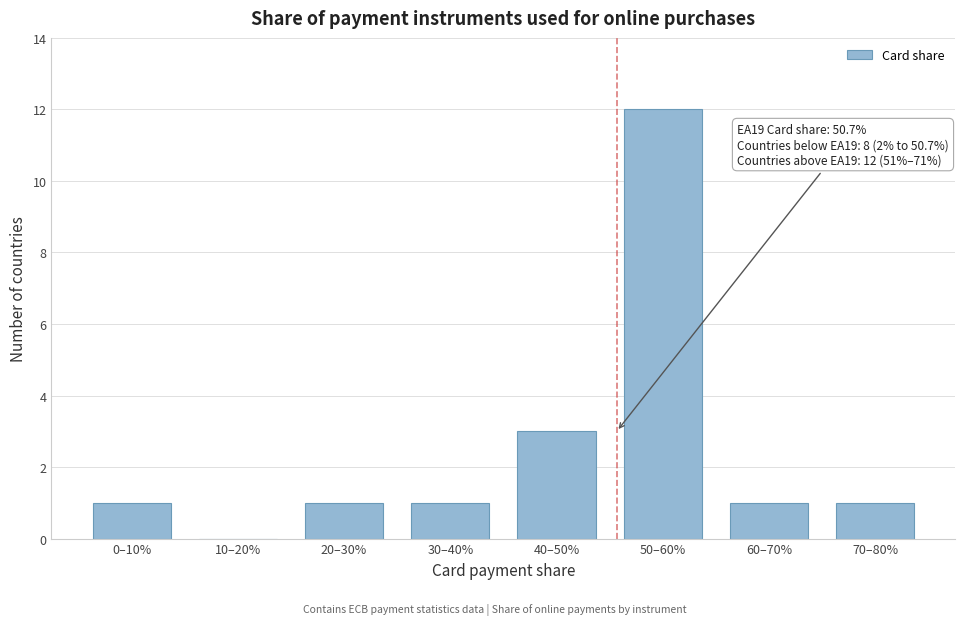

Reading left to right, list all the values displayed in this chart.

0–10%=1	10–20%=0	20–30%=1	30–40%=1	40–50%=3	50–60%=12	60–70%=1	70–80%=1